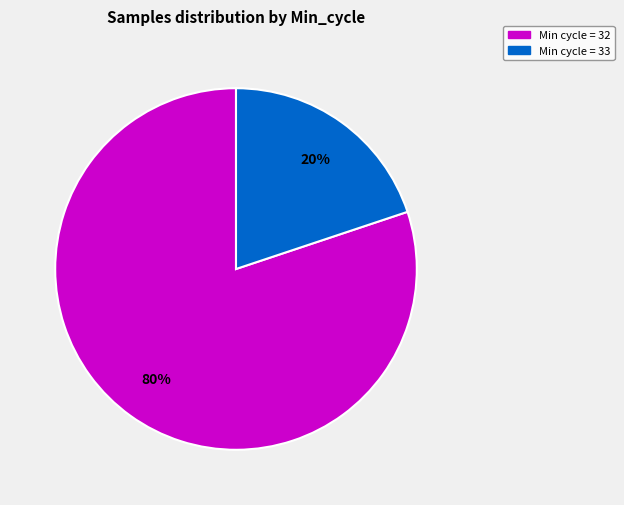

Is there any slice that represents more than half of the pie?

Yes